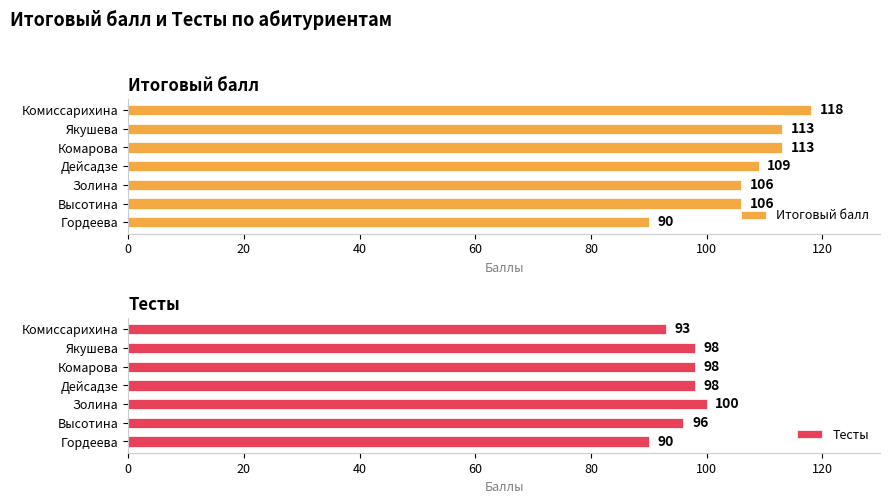

What is the value of the Тесты bar at the 5th from the left?

100